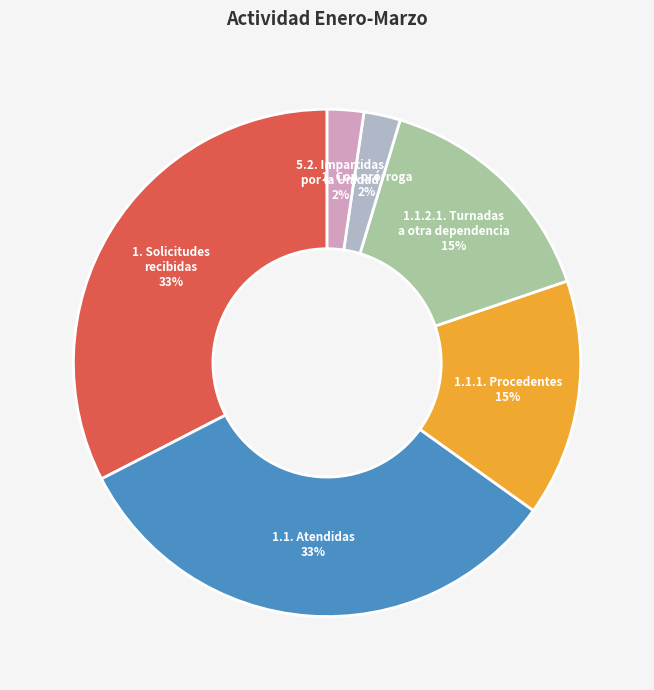

Is the sum of 1.1. Atendidas and 1. Solicitudes recibidas greater than half?

Yes